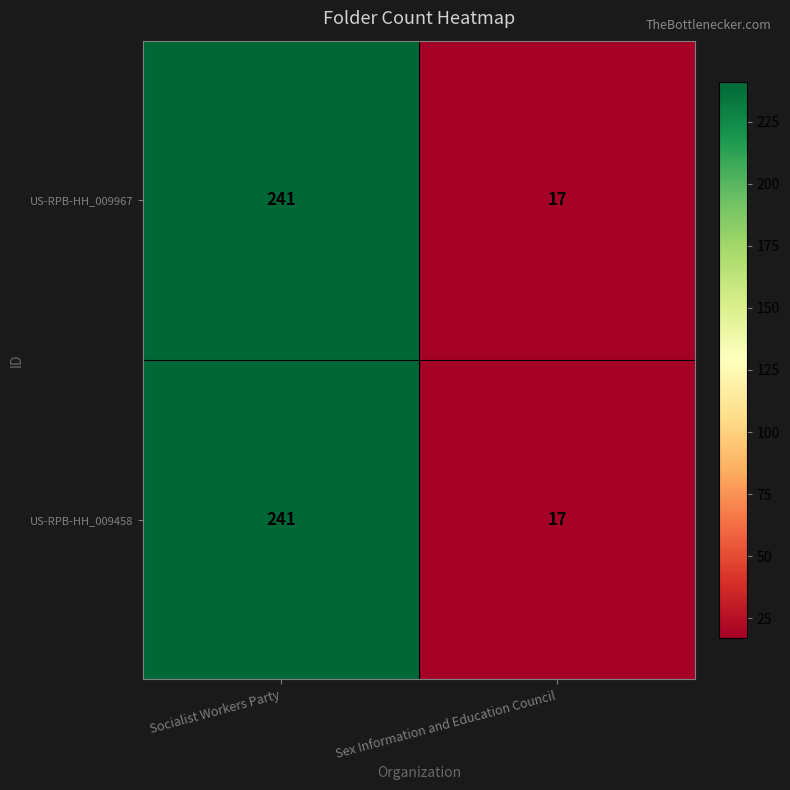

What is the average value of the US-RPB-HH_009458 series?

129